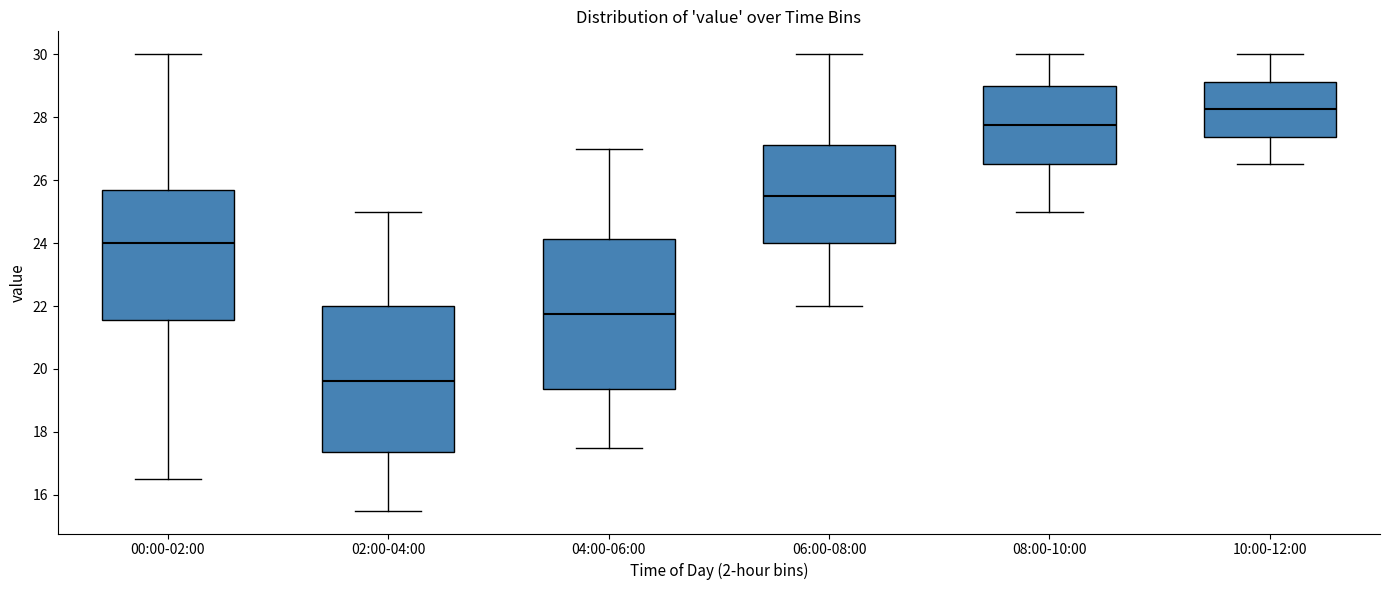

Reading left to right, read every box against the y-axis: the position of its median line, the range the box covers, and the ends of its whiskers. The values are not printed on the chart, so give them approximately, as read against the axis.

00:00-02:00: median 24.0, box 21.6 to 25.6, whiskers 16.6 to 30.0
02:00-04:00: median 19.6, box 17.4 to 22.0, whiskers 15.6 to 25.0
04:00-06:00: median 21.8, box 19.4 to 24.2, whiskers 17.6 to 27.0
06:00-08:00: median 25.6, box 24.0 to 27.2, whiskers 22.0 to 30.0
08:00-10:00: median 27.8, box 26.6 to 29.0, whiskers 25.0 to 30.0
10:00-12:00: median 28.2, box 27.4 to 29.2, whiskers 26.6 to 30.0